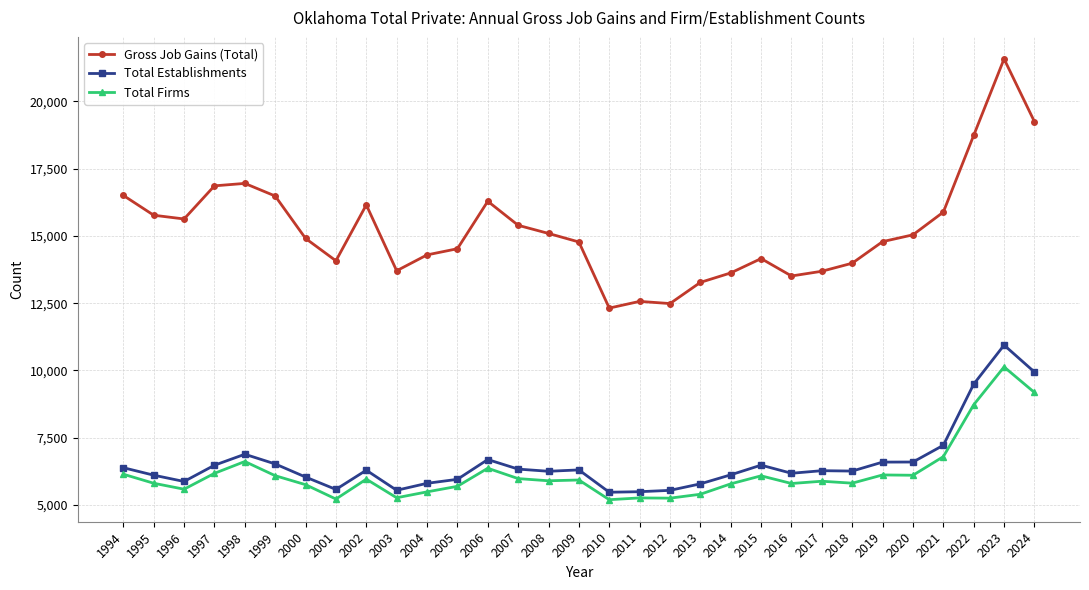

What is the total value across all series at 2003?

24518